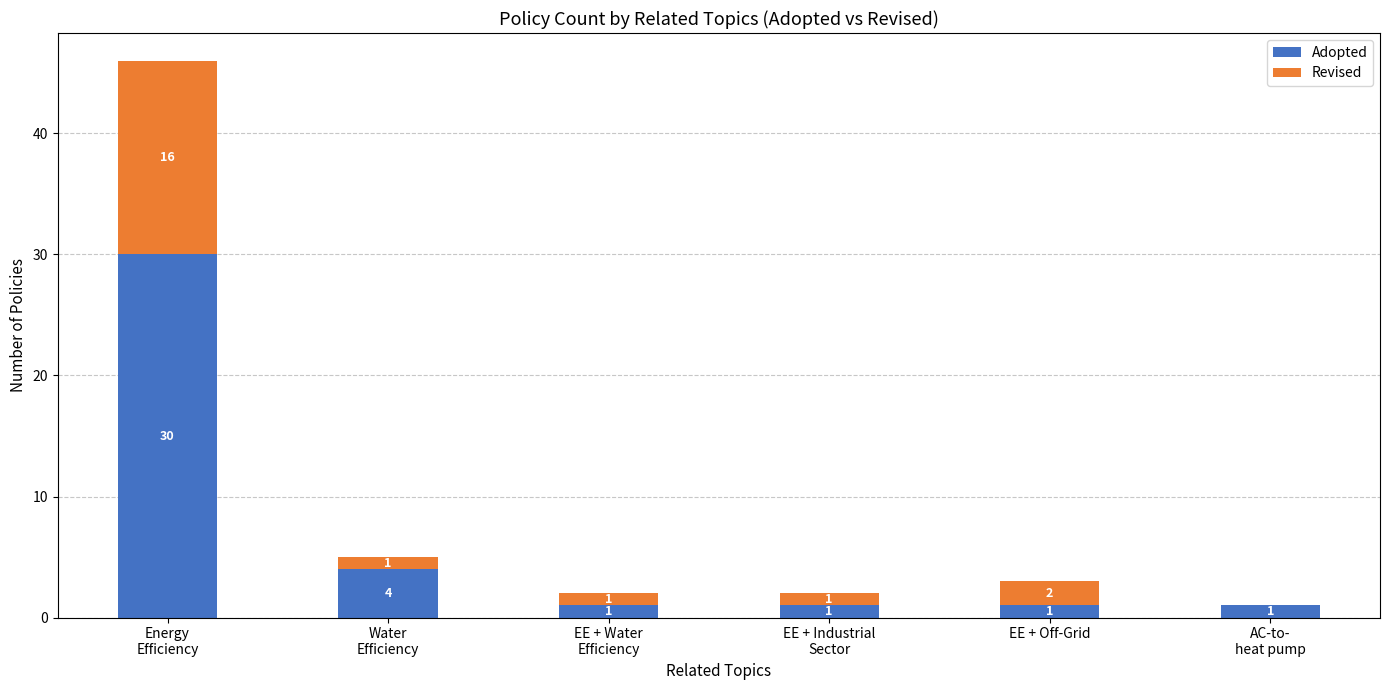

What is the sum of all Adopted values?

38